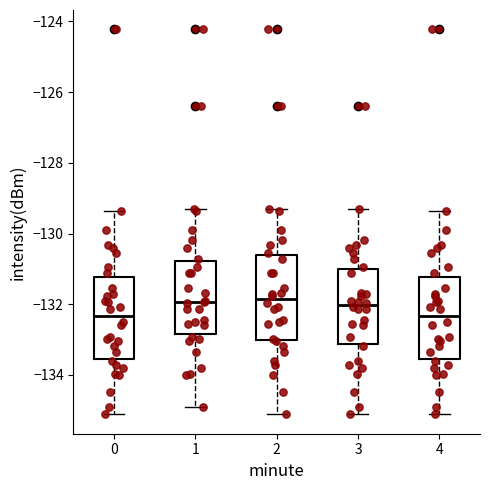

Reading left to right, read every box against the y-axis: the position of its median line, the range the box covers, and the ends of its whiskers. The values are not printed on the chart, so give them approximately, as read against the axis.

0: median -132.4, box -133.6 to -131.2, whiskers -135.2 to -129.4
1: median -132.0, box -132.8 to -130.8, whiskers -135.0 to -129.2
2: median -131.8, box -133.0 to -130.6, whiskers -135.2 to -129.2
3: median -132.0, box -133.2 to -131.0, whiskers -135.2 to -129.2
4: median -132.4, box -133.6 to -131.2, whiskers -135.2 to -129.4